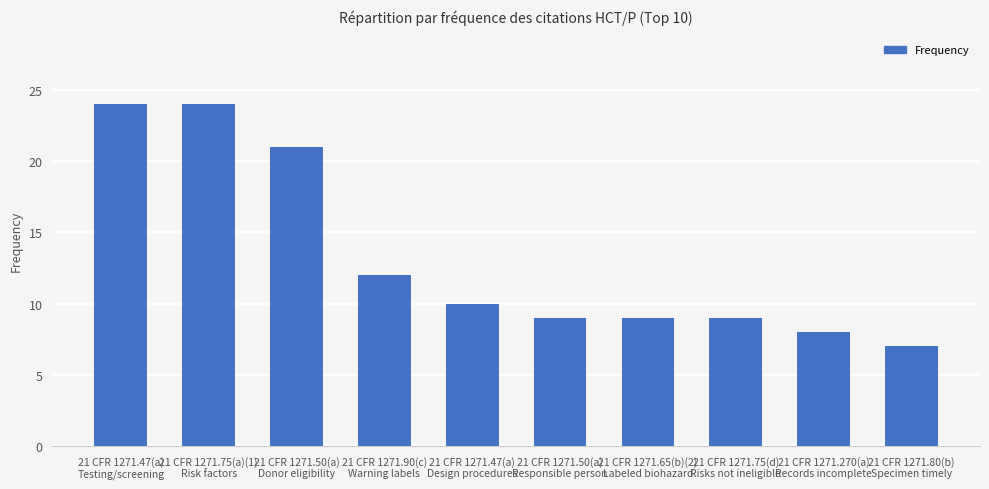

The chart shows a value of 24 at 21 CFR 1271.47(a)
Testing/screening. True or false?

True